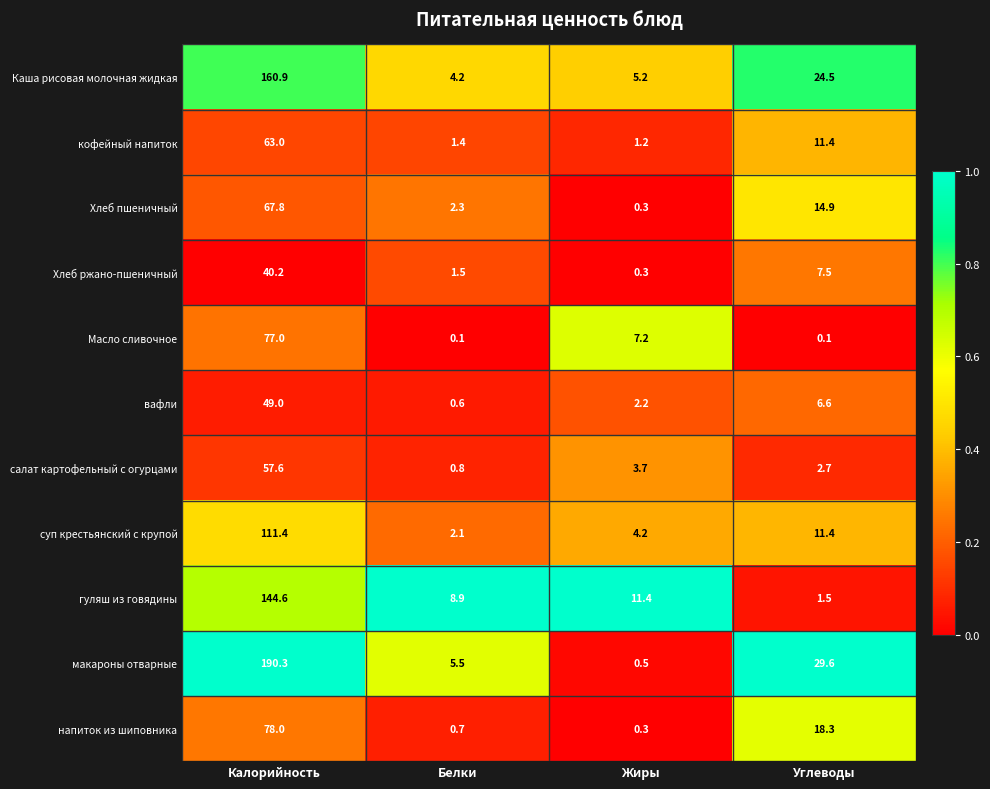

How many data points does each series have?

4